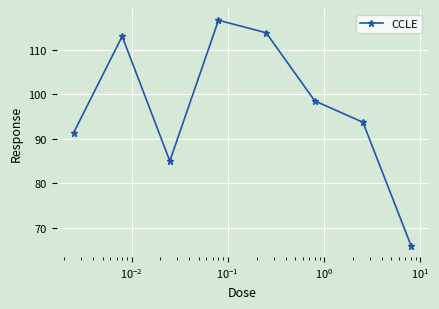

Reading left to right, what are all the values shown in this chart?

91.3	113.0	85.0	116.6	113.8	98.5	93.7	66.0